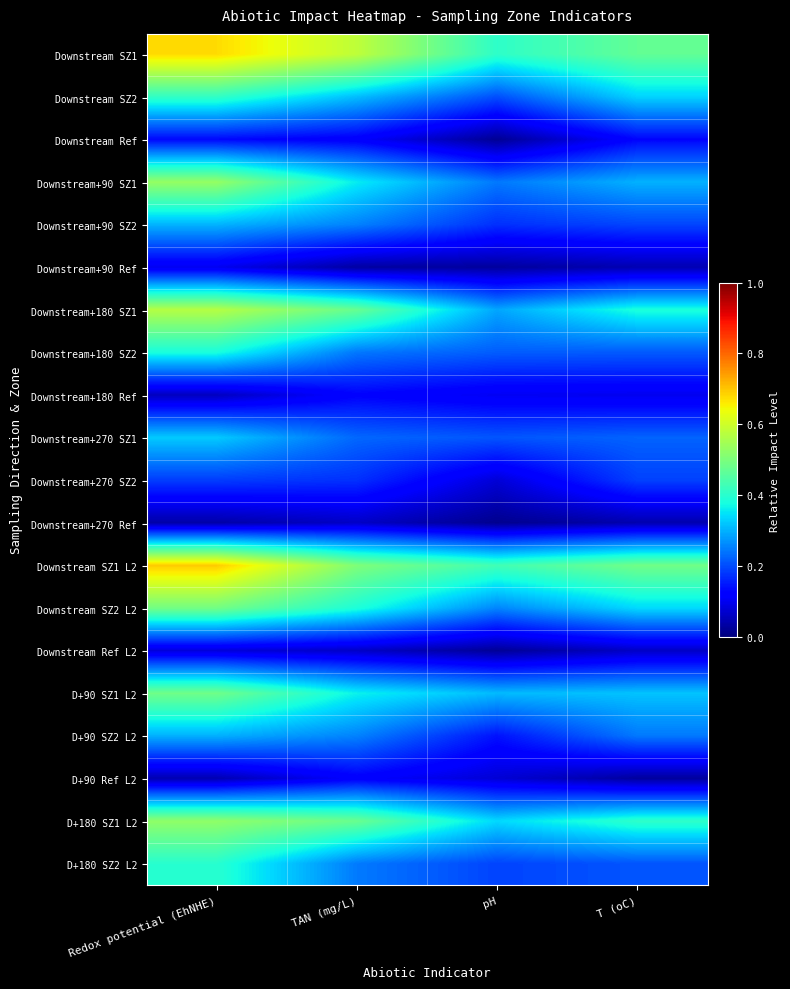

Reading left to right, transcribe all the data shown in this chart.

Downstream SZ1: Redox potential (EhNHE)=0.7	TAN (mg/L)=0.6	pH=0.4	T (oC)=0.5
Downstream SZ2: Redox potential (EhNHE)=0.4	TAN (mg/L)=0.3	pH=0.2	T (oC)=0.3
Downstream Ref: Redox potential (EhNHE)=0.1	TAN (mg/L)=0.1	pH=0.0	T (oC)=0.1
Downstream+90 SZ1: Redox potential (EhNHE)=0.5	TAN (mg/L)=0.4	pH=0.2	T (oC)=0.3
Downstream+90 SZ2: Redox potential (EhNHE)=0.3	TAN (mg/L)=0.3	pH=0.2	T (oC)=0.2
Downstream+90 Ref: Redox potential (EhNHE)=0.1	TAN (mg/L)=0.0	pH=0.0	T (oC)=0.0
Downstream+180 SZ1: Redox potential (EhNHE)=0.6	TAN (mg/L)=0.5	pH=0.3	T (oC)=0.4
Downstream+180 SZ2: Redox potential (EhNHE)=0.4	TAN (mg/L)=0.2	pH=0.2	T (oC)=0.2
Downstream+180 Ref: Redox potential (EhNHE)=0.1	TAN (mg/L)=0.1	pH=0.1	T (oC)=0.1
Downstream+270 SZ1: Redox potential (EhNHE)=0.3	TAN (mg/L)=0.2	pH=0.2	T (oC)=0.2
Downstream+270 SZ2: Redox potential (EhNHE)=0.2	TAN (mg/L)=0.2	pH=0.1	T (oC)=0.2
Downstream+270 Ref: Redox potential (EhNHE)=0.0	TAN (mg/L)=0.1	pH=0.0	T (oC)=0.0
Downstream SZ1 L2: Redox potential (EhNHE)=0.7	TAN (mg/L)=0.5	pH=0.4	T (oC)=0.5
Downstream SZ2 L2: Redox potential (EhNHE)=0.5	TAN (mg/L)=0.4	pH=0.3	T (oC)=0.3
Downstream Ref L2: Redox potential (EhNHE)=0.1	TAN (mg/L)=0.1	pH=0.0	T (oC)=0.1
D+90 SZ1 L2: Redox potential (EhNHE)=0.5	TAN (mg/L)=0.4	pH=0.3	T (oC)=0.3
D+90 SZ2 L2: Redox potential (EhNHE)=0.3	TAN (mg/L)=0.3	pH=0.1	T (oC)=0.2
D+90 Ref L2: Redox potential (EhNHE)=0.0	TAN (mg/L)=0.1	pH=0.1	T (oC)=0.0
D+180 SZ1 L2: Redox potential (EhNHE)=0.5	TAN (mg/L)=0.5	pH=0.3	T (oC)=0.4
D+180 SZ2 L2: Redox potential (EhNHE)=0.4	TAN (mg/L)=0.2	pH=0.2	T (oC)=0.2